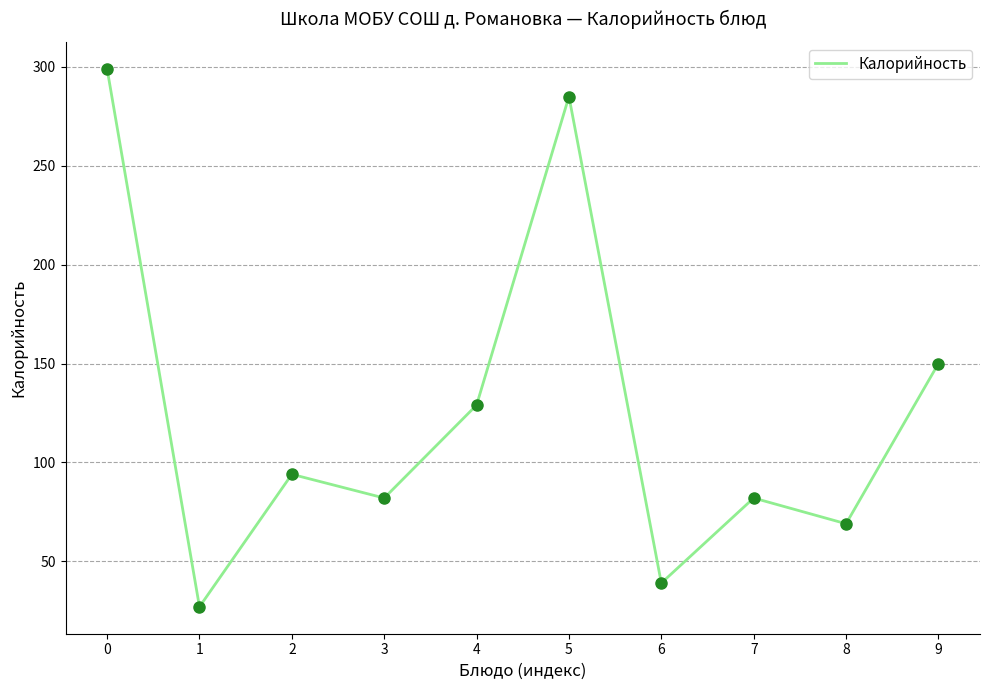

How many lines are shown in the chart?

1